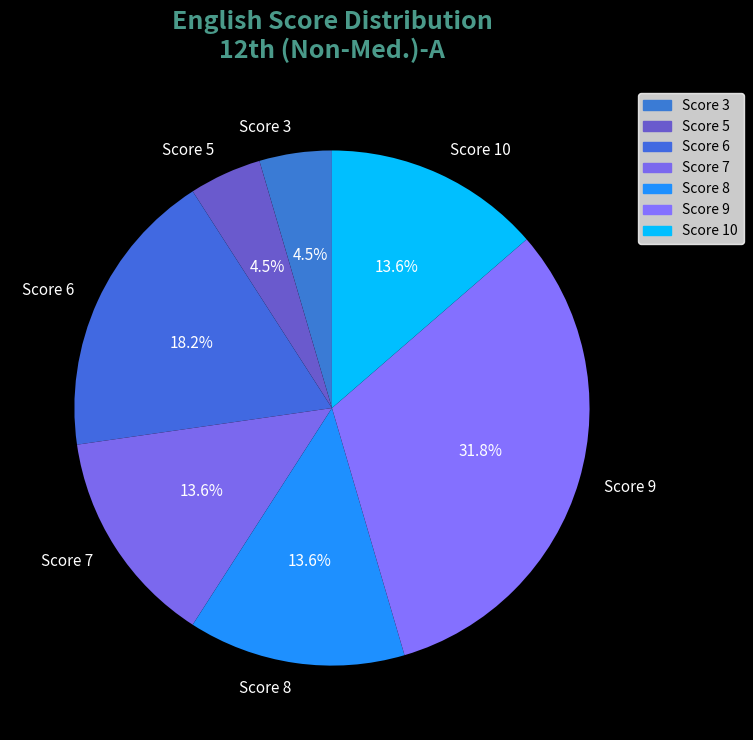

Between Score 7 and Score 6, which is larger?

Score 6